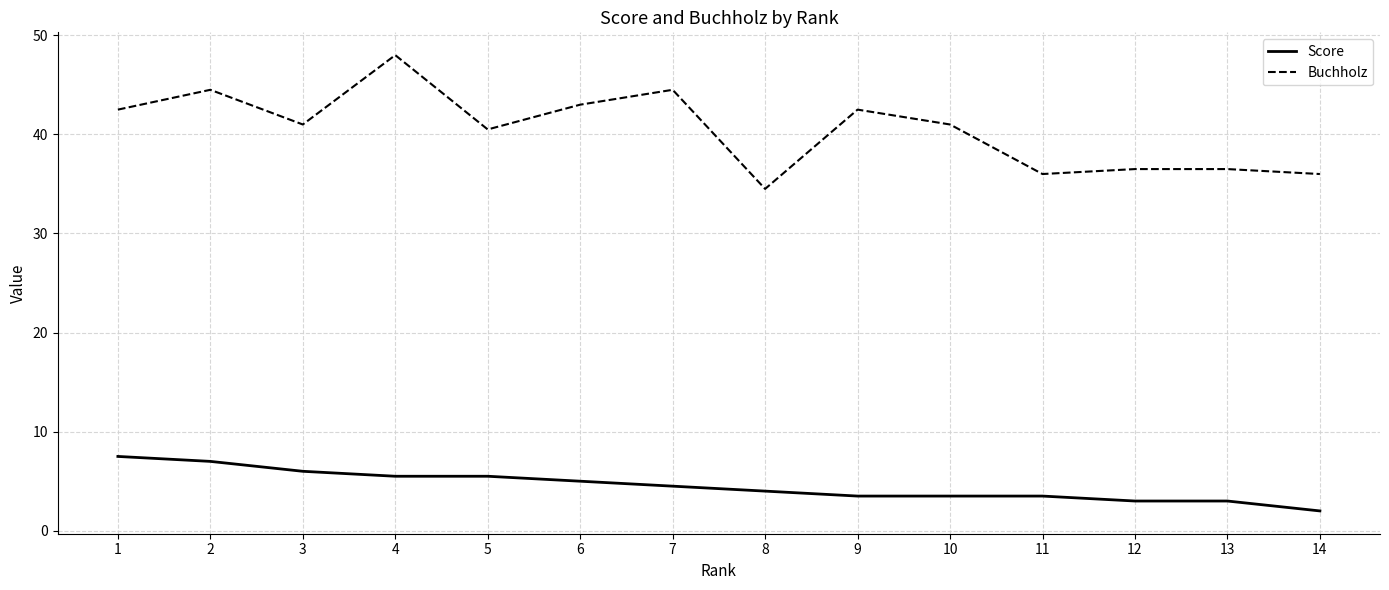

What is the difference between the maximum and minimum values in the Score series?

5.5